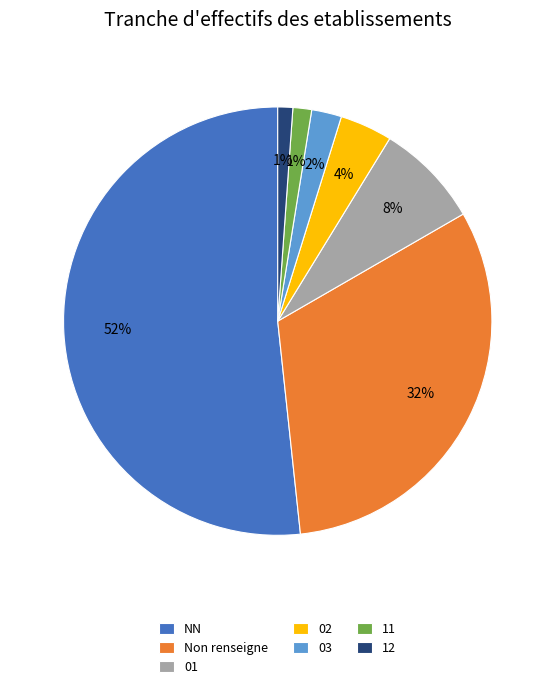

The 11 slice represents 11% of the pie. True or false?

False